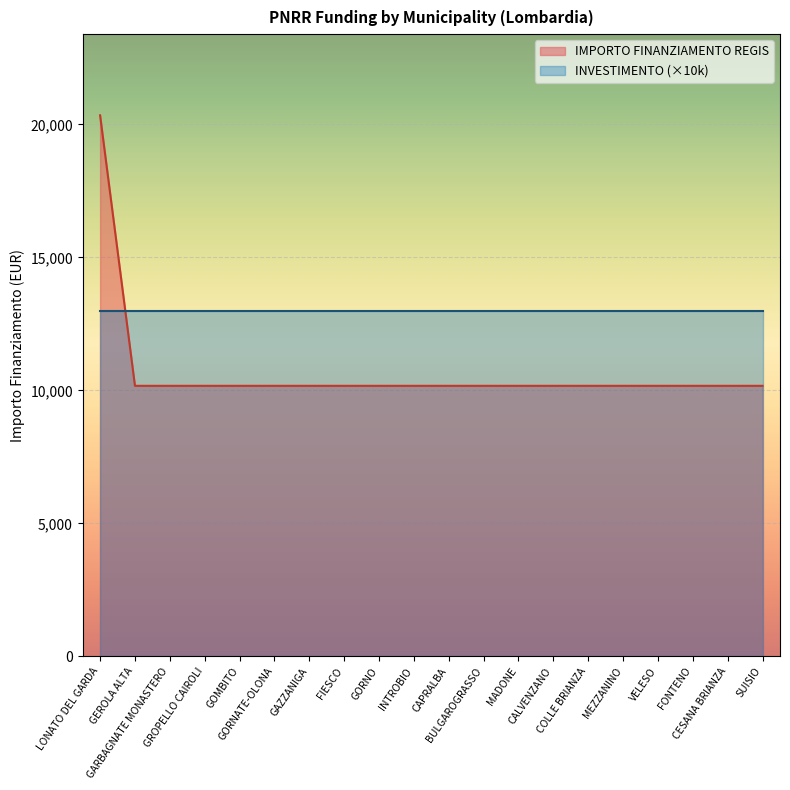

What is the smallest value displayed?

10172